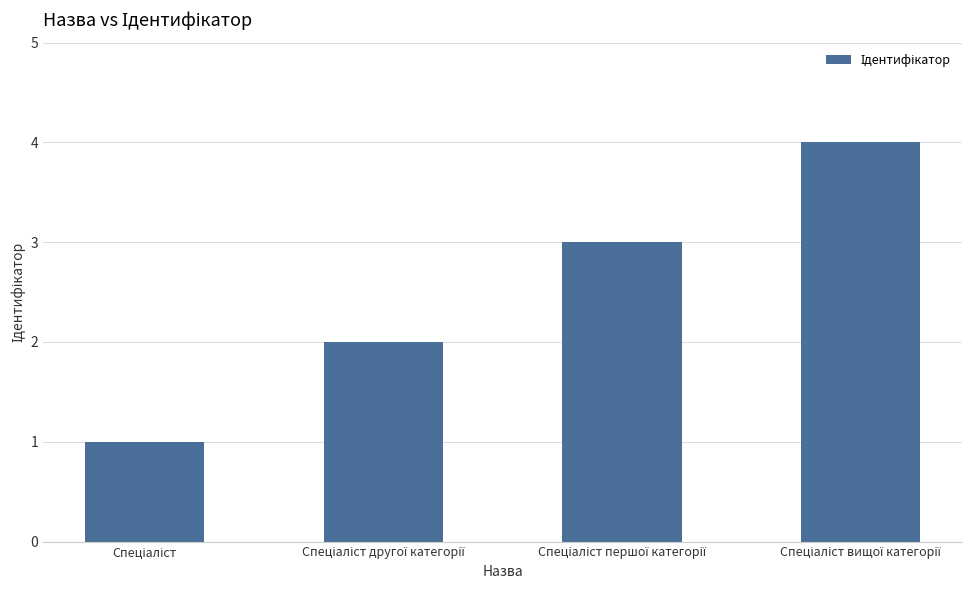

Does the chart contain stacked bars?

No